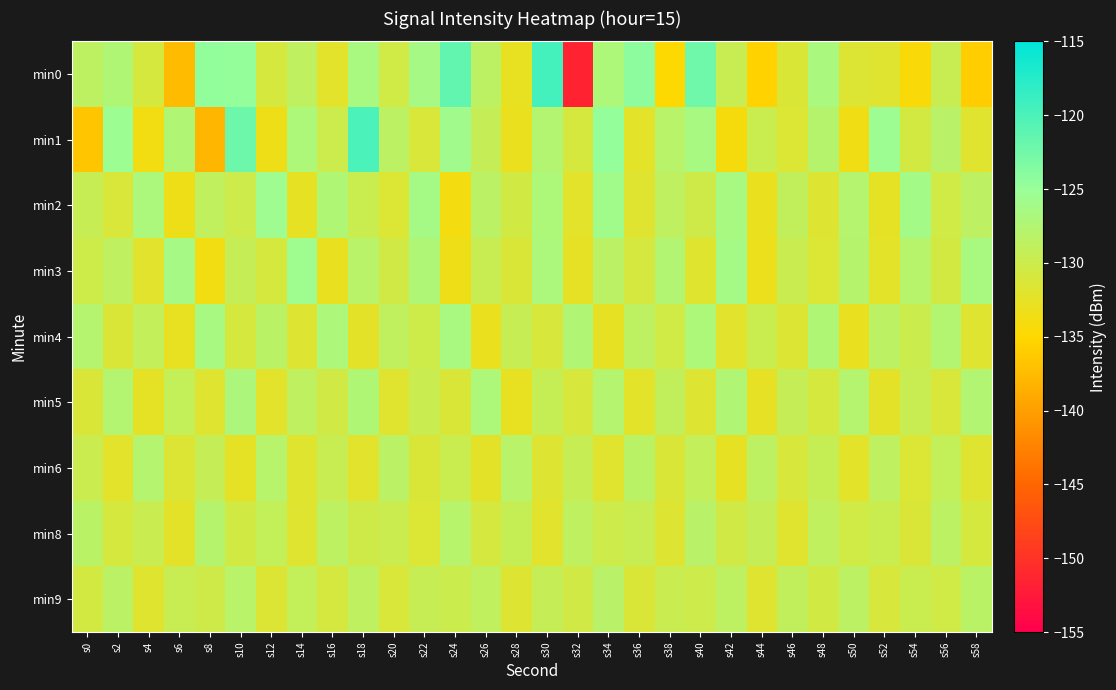

What is the spread (max minus min) of values at s54?

8.3